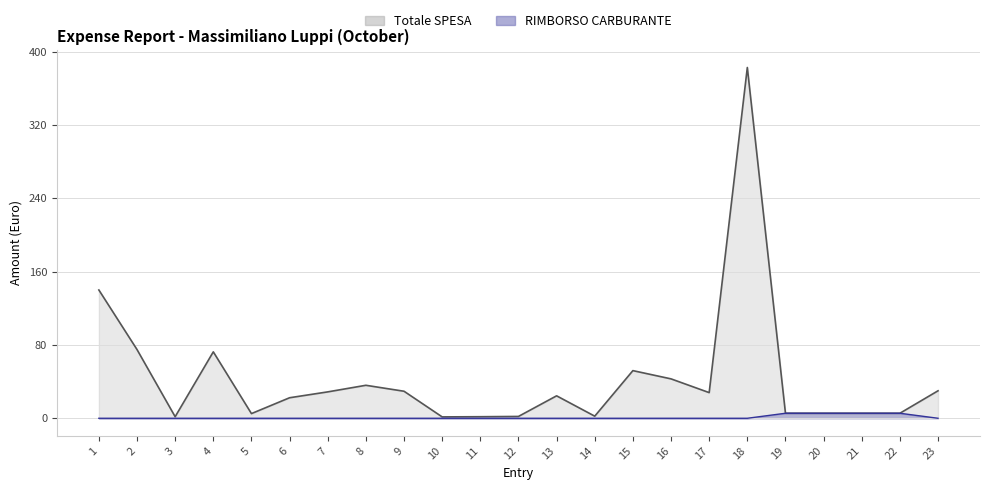

Rank the series at 21 from highest to lowest value.

Totale SPESA, RIMBORSO CARBURANTE